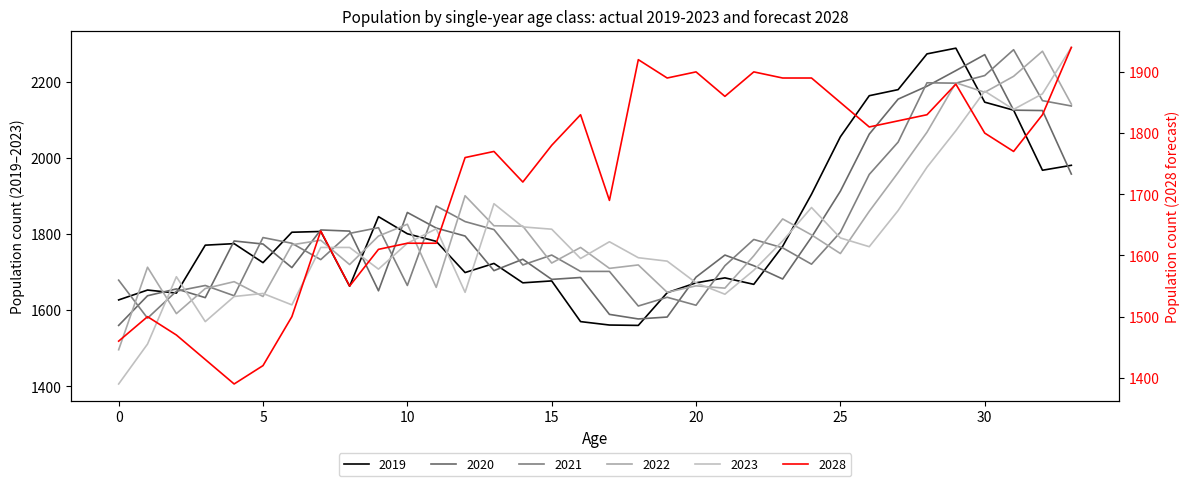

What is the minimum value for 2020?

1560